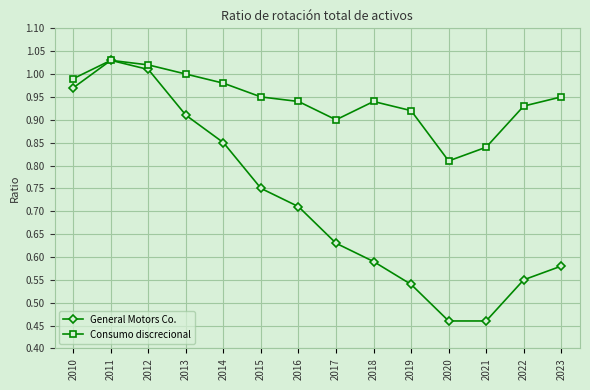

At which label is Consumo discrecional closest to 0?

2020